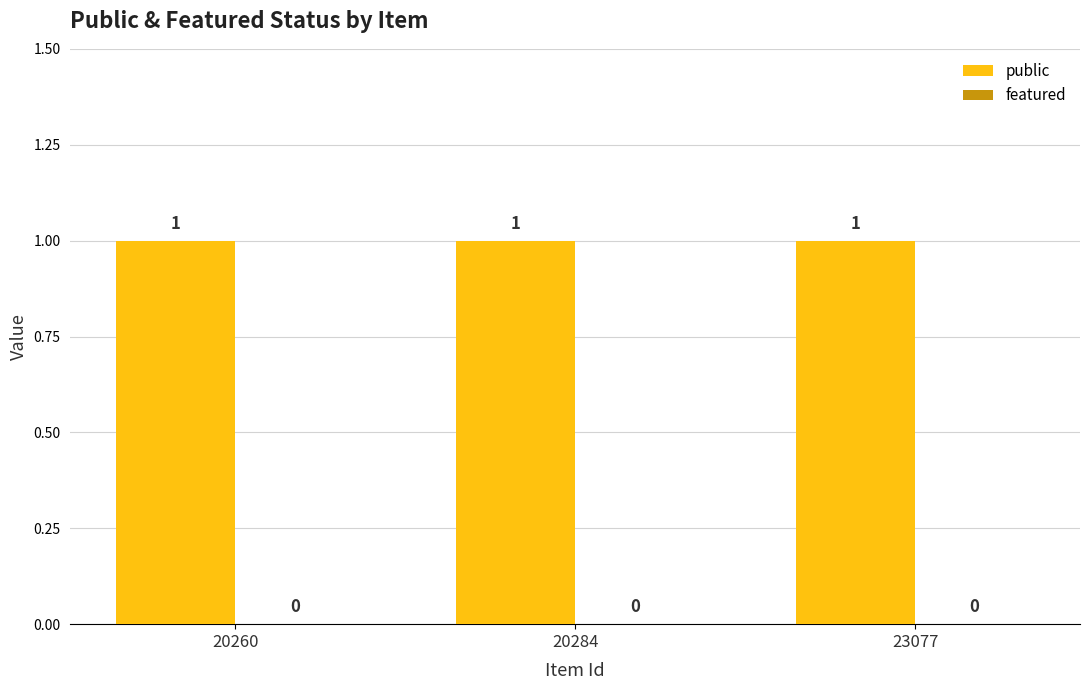

What is the spread (max minus min) of values at 20260?

1